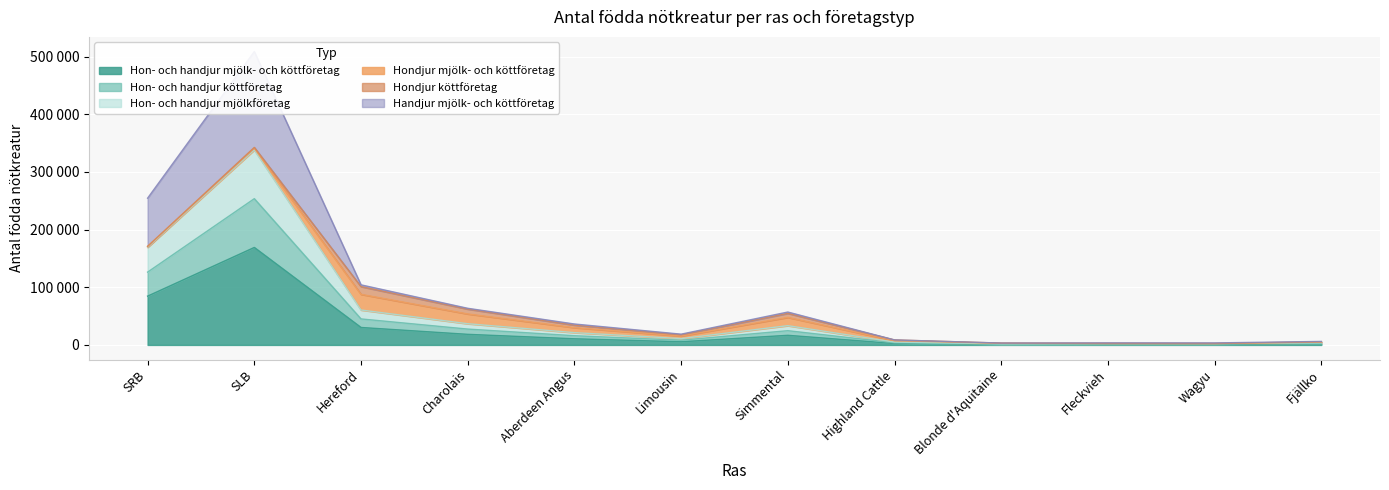

Read the Hon- och handjur mjölkföretag value at Blonde d'Aquitaine.

1866